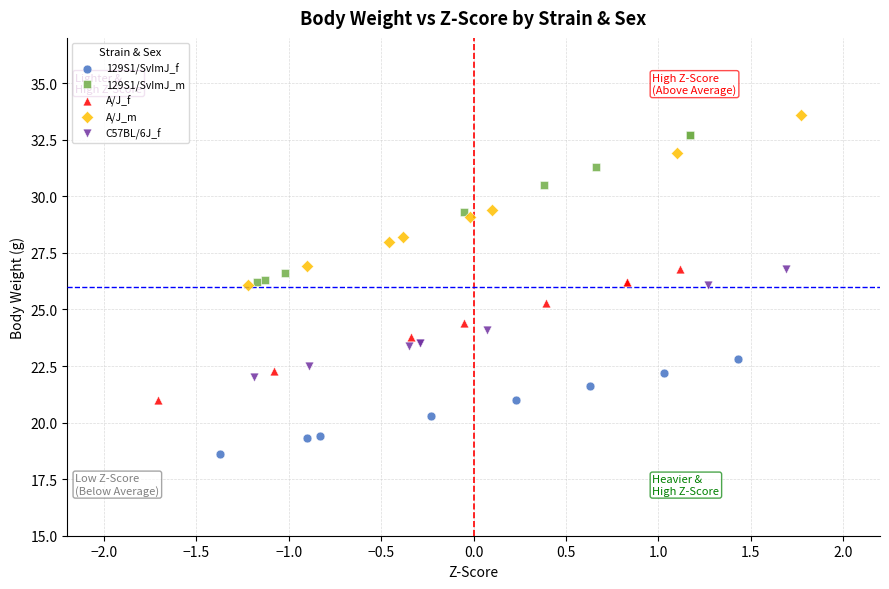

What are all the series names shown in the legend?

129S1/SvImJ_f, 129S1/SvImJ_m, A/J_f, A/J_m, C57BL/6J_f